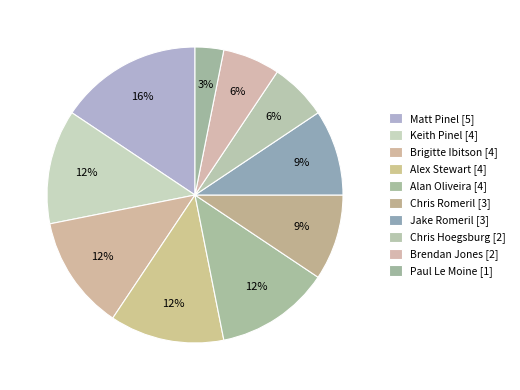

Count the number of slices in the pie.

10